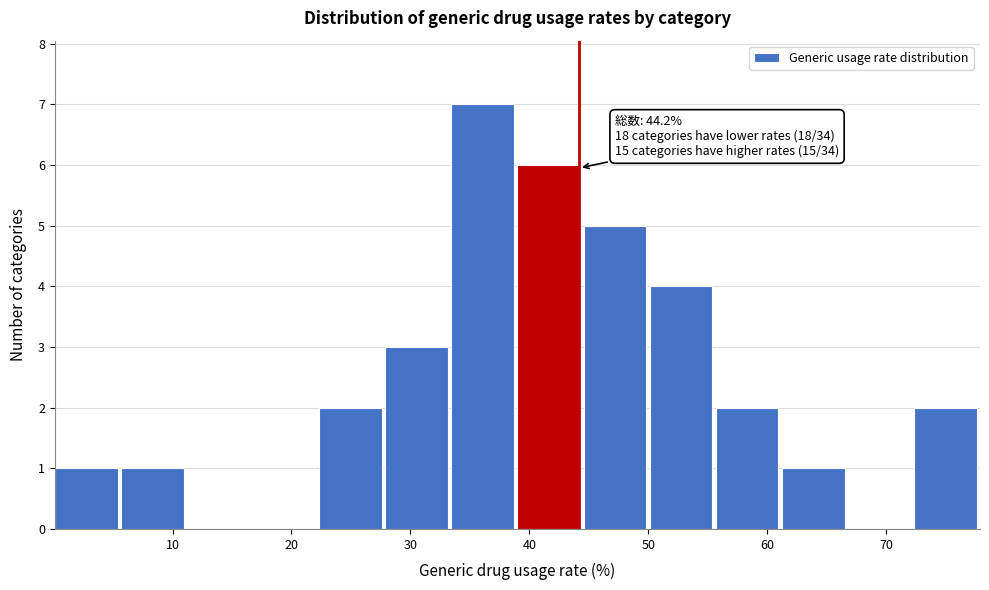

Over which range of the x-axis is the bar tallest?

33 to 39